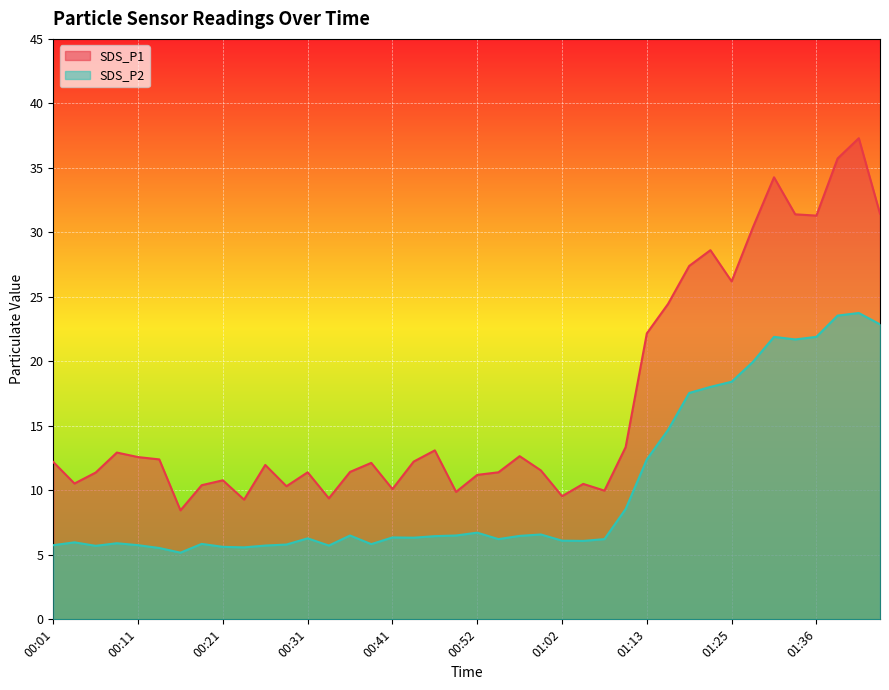

What is the sum of all SDS_P1 values?

673.7